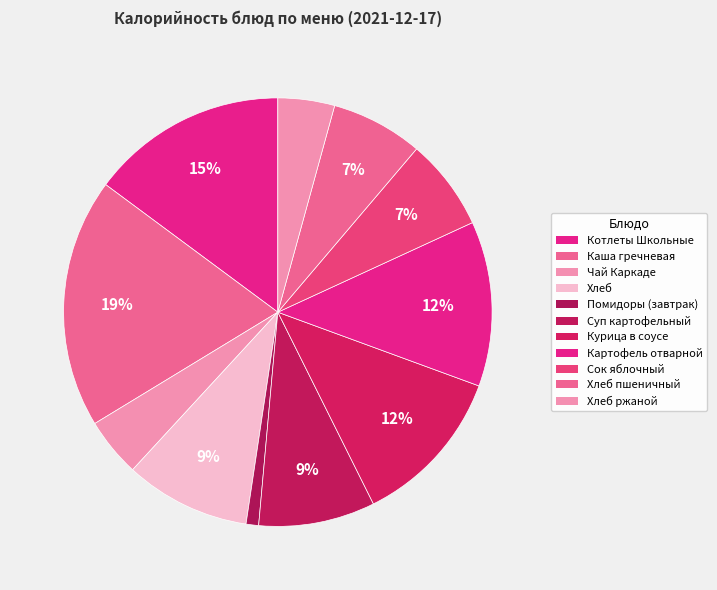

How many slices are in this pie chart?

11